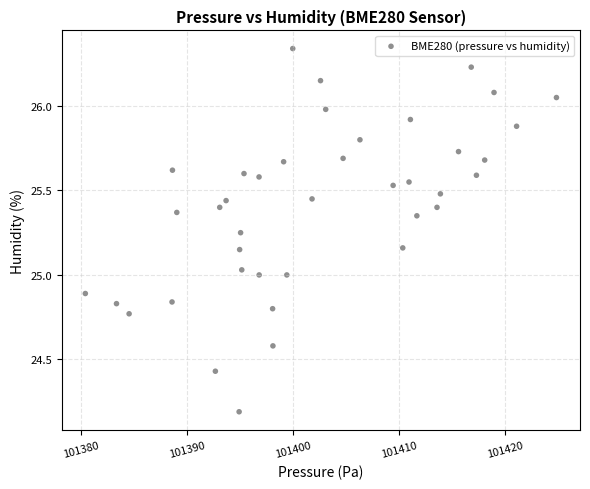

What is the range of X values (max minus min)?

44.5